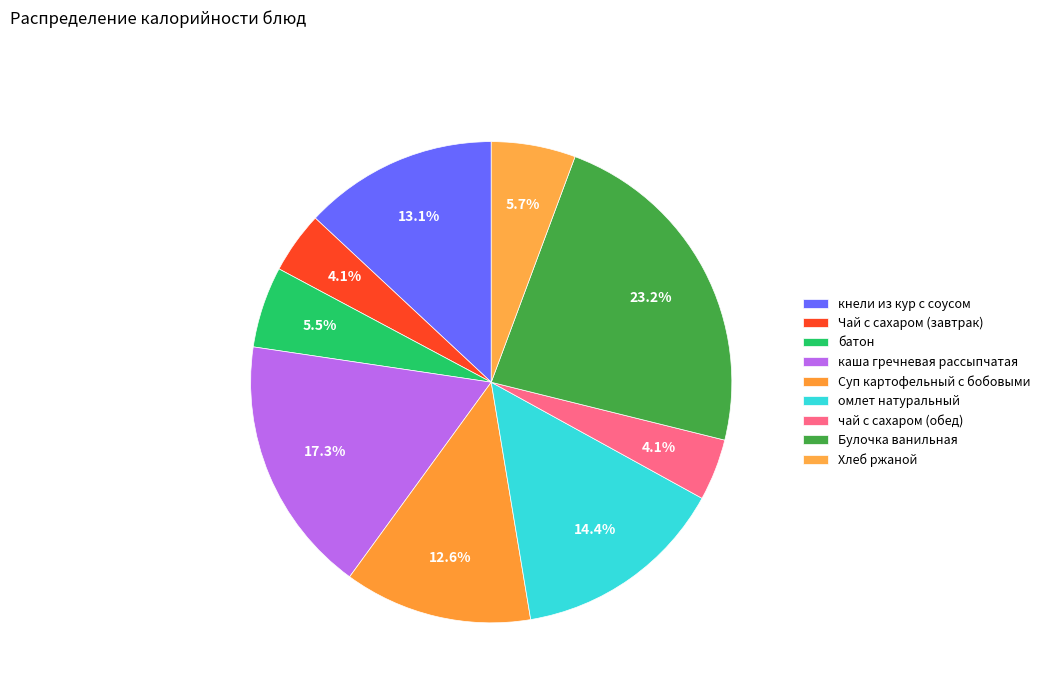

Is there any slice that represents more than half of the pie?

No